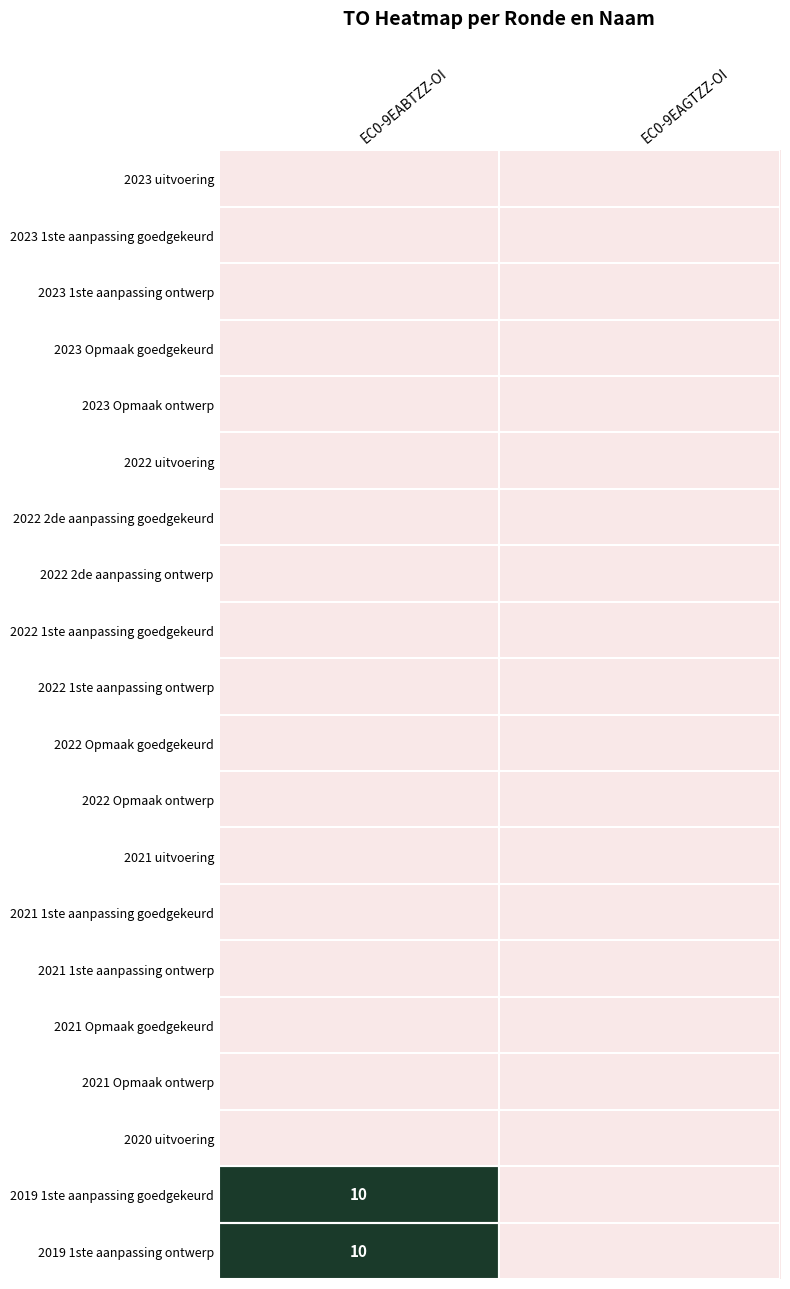

List the series in order of their peak value, highest first.

2019 1ste aanpassing goedgekeurd, 2019 1ste aanpassing ontwerp, 2023 uitvoering, 2023 1ste aanpassing goedgekeurd, 2023 1ste aanpassing ontwerp, 2023 Opmaak goedgekeurd, 2023 Opmaak ontwerp, 2022 uitvoering, 2022 2de aanpassing goedgekeurd, 2022 2de aanpassing ontwerp, 2022 1ste aanpassing goedgekeurd, 2022 1ste aanpassing ontwerp, 2022 Opmaak goedgekeurd, 2022 Opmaak ontwerp, 2021 uitvoering, 2021 1ste aanpassing goedgekeurd, 2021 1ste aanpassing ontwerp, 2021 Opmaak goedgekeurd, 2021 Opmaak ontwerp, 2020 uitvoering